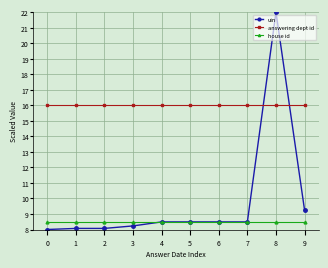

What is the difference between the highest and lowest values at 4?

7.5